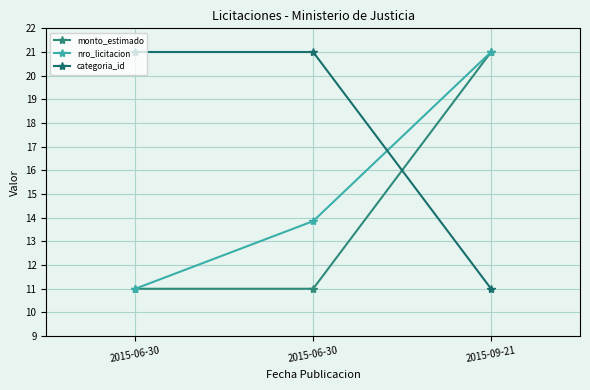

How many values in the nro_licitacion series are below 13?

1